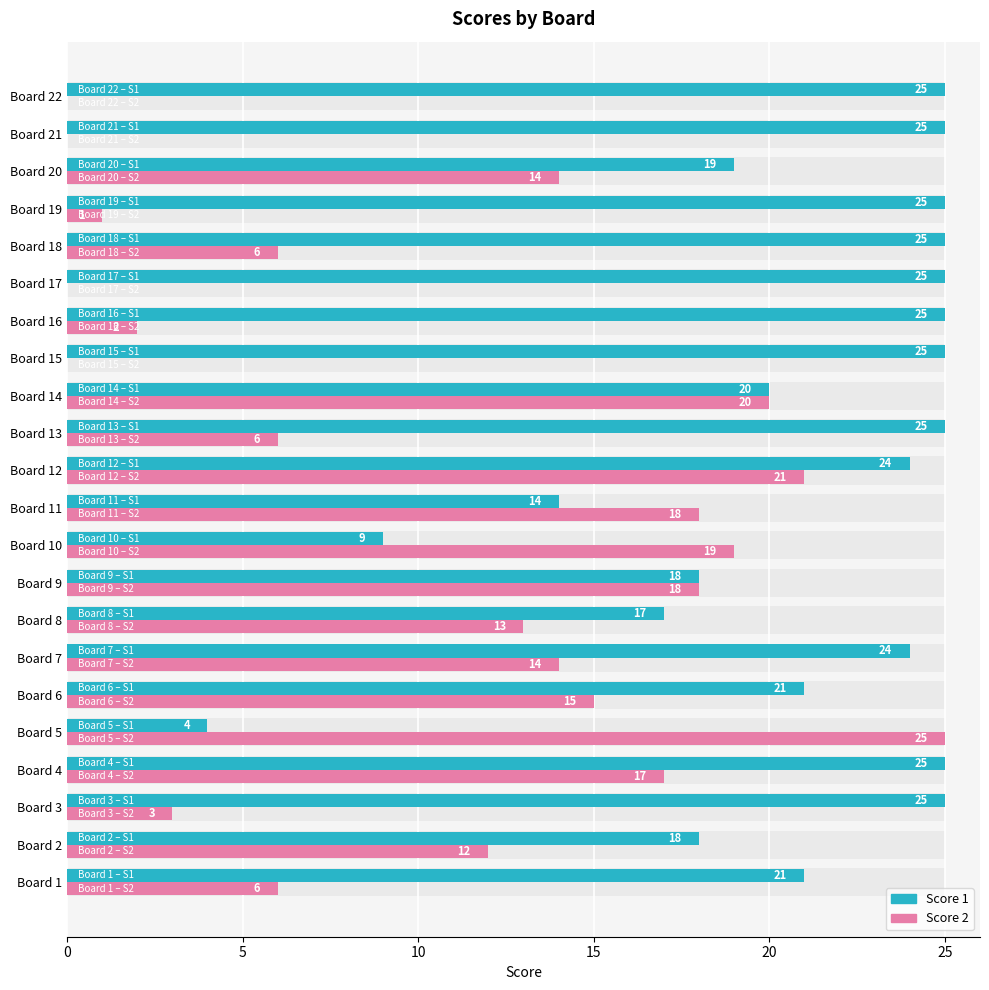

Is the value of Score 1 at Board 7 greater than the value of Score 2 at Board 15?

Yes